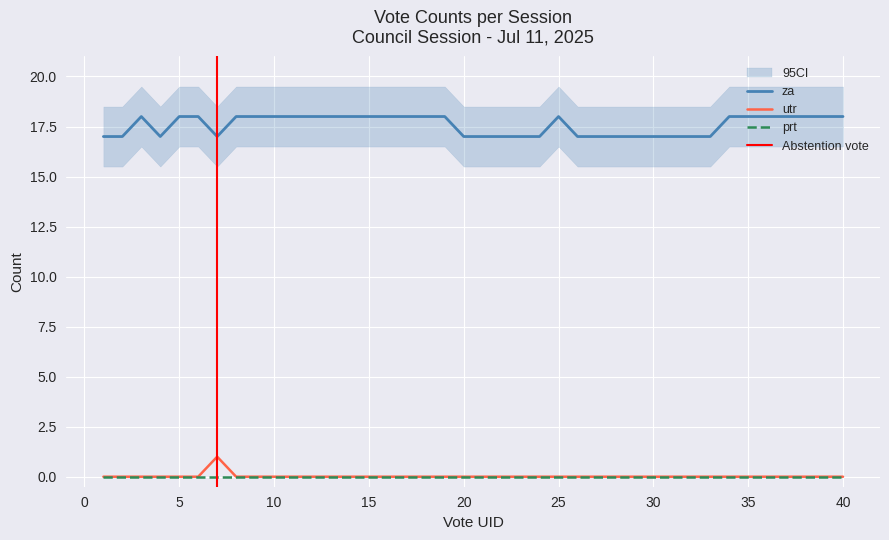

Rank the categories by utr value from lowest to highest.

1, 2, 3, 4, 5, 6, 8, 9, 10, 11, 12, 13, 14, 15, 16, 17, 18, 19, 20, 21, 22, 23, 24, 25, 26, 27, 28, 29, 30, 31, 32, 33, 34, 35, 36, 37, 38, 39, 40, 7